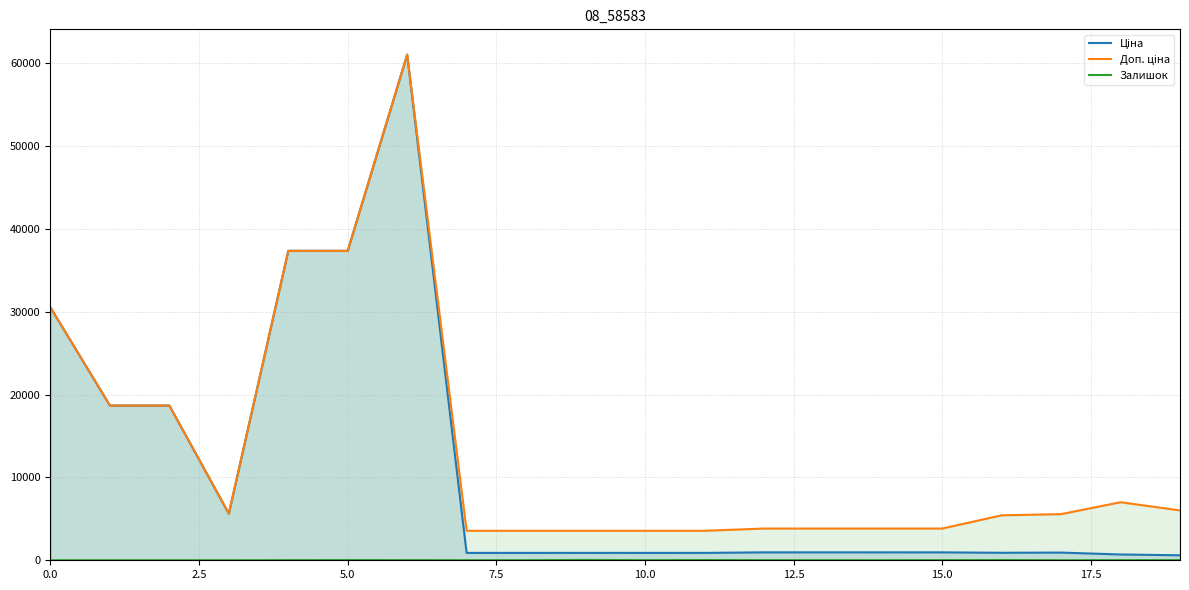

What is the total value across all series at 2.5?

37343.0